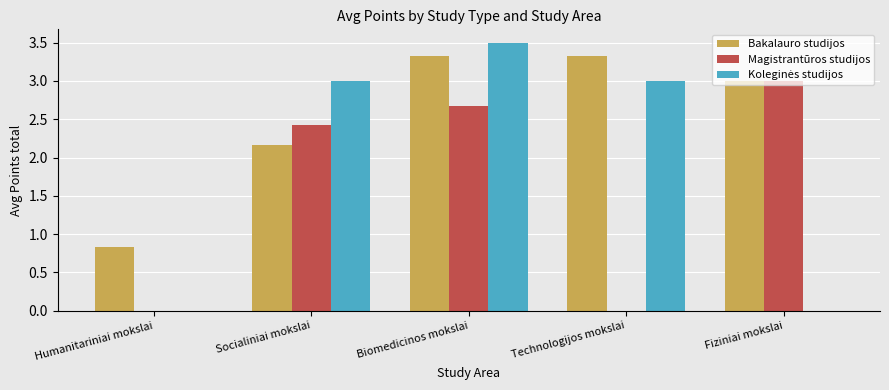

What value does the Bakalauro studijos series have at Socialiniai mokslai?

2.2